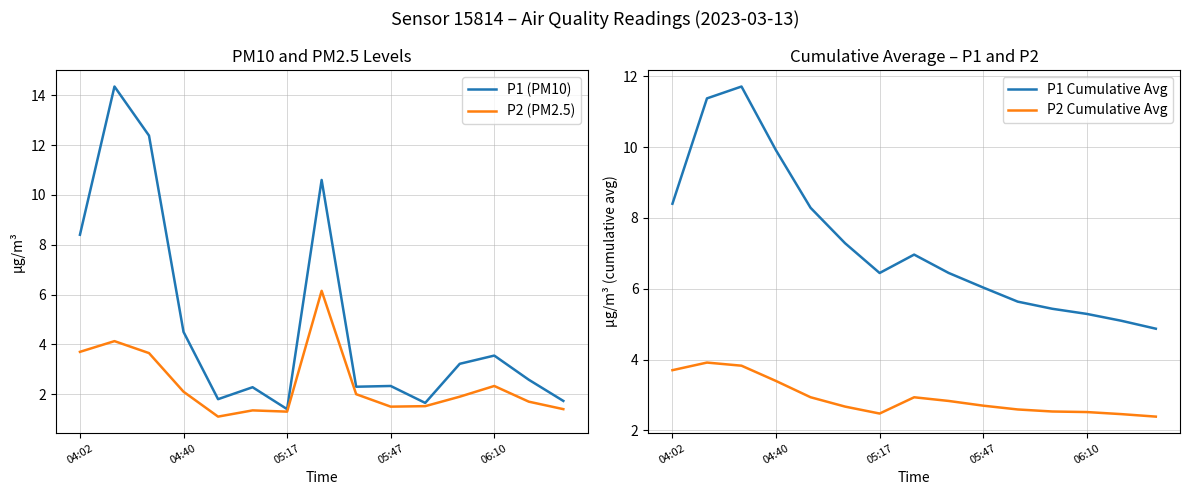

The value of P2 Cumulative Avg at 14 is 4.1. True or false?

False